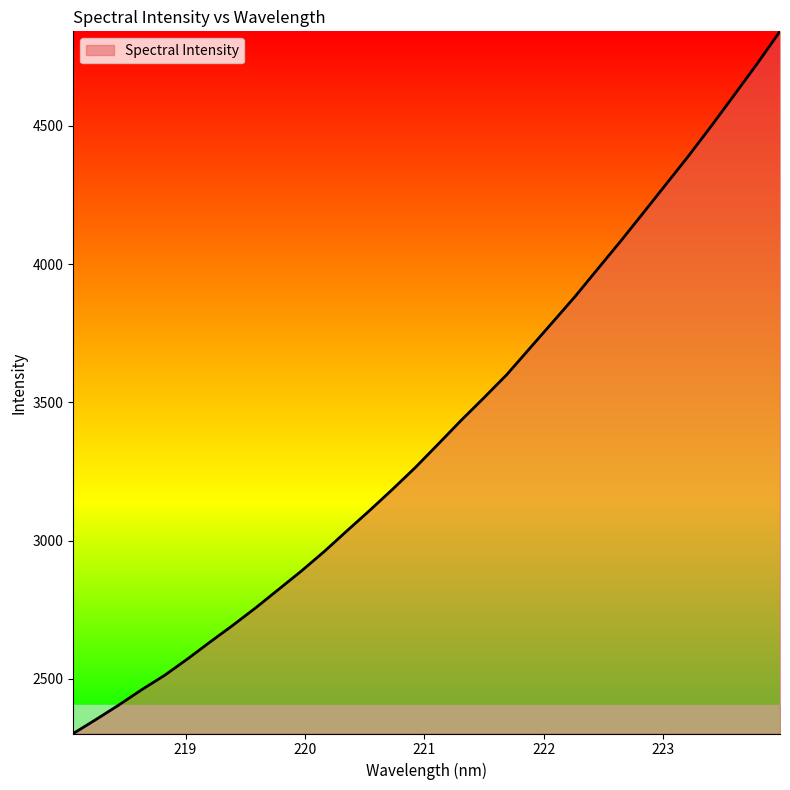

How many lines are shown in the chart?

1